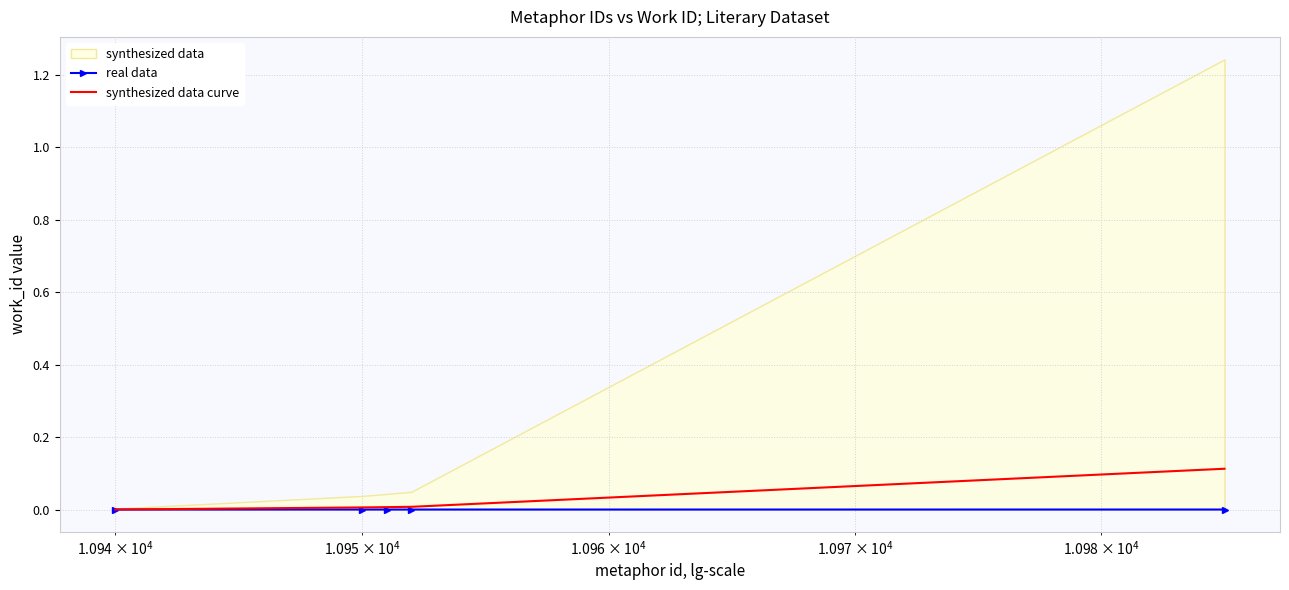

Reading left to right, extract all data points from this chart.

real data: 0.0	0.0	0.0	0.0	0.0
synthesized data curve: 0.0	0.0	0.0	0.0	0.1